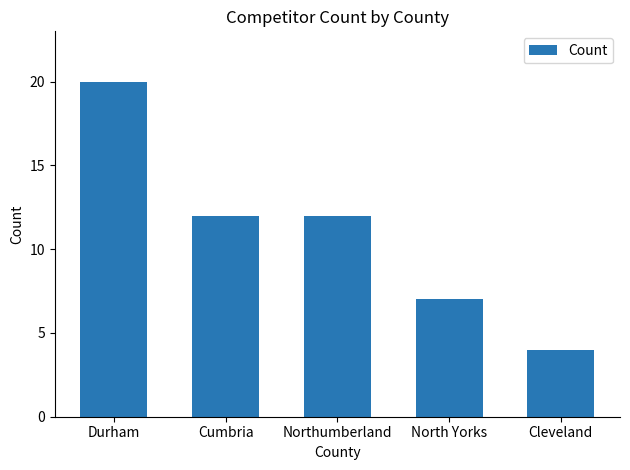

Read the value at Cleveland.

4